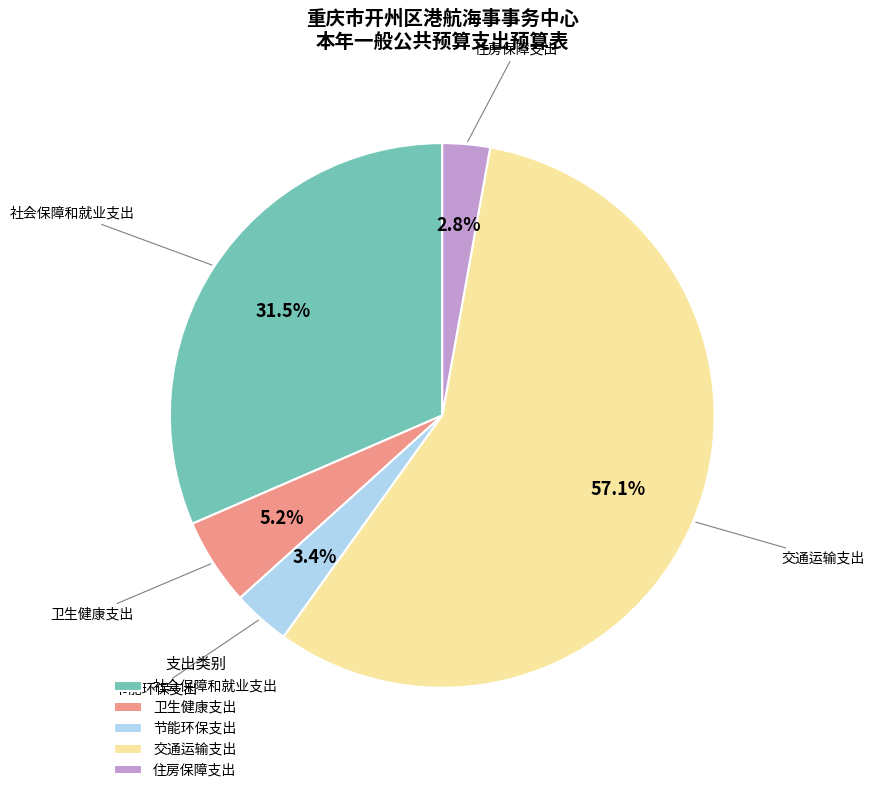

The 交通运输支出 slice represents 57% of the pie. True or false?

True